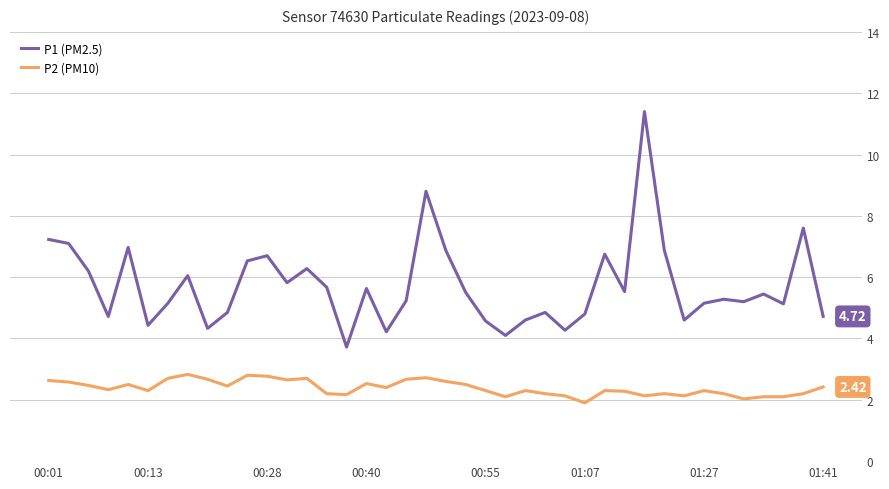

Which series has the largest range (max minus min)?

P1 (PM2.5)